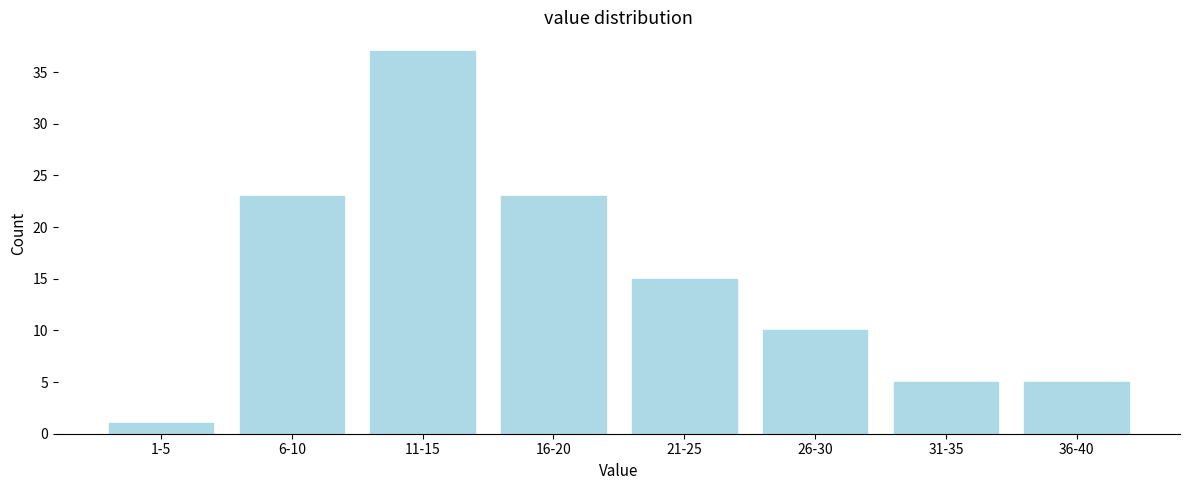

Reading left to right, transcribe all the data shown in this chart.

1	23	37	23	15	10	5	5